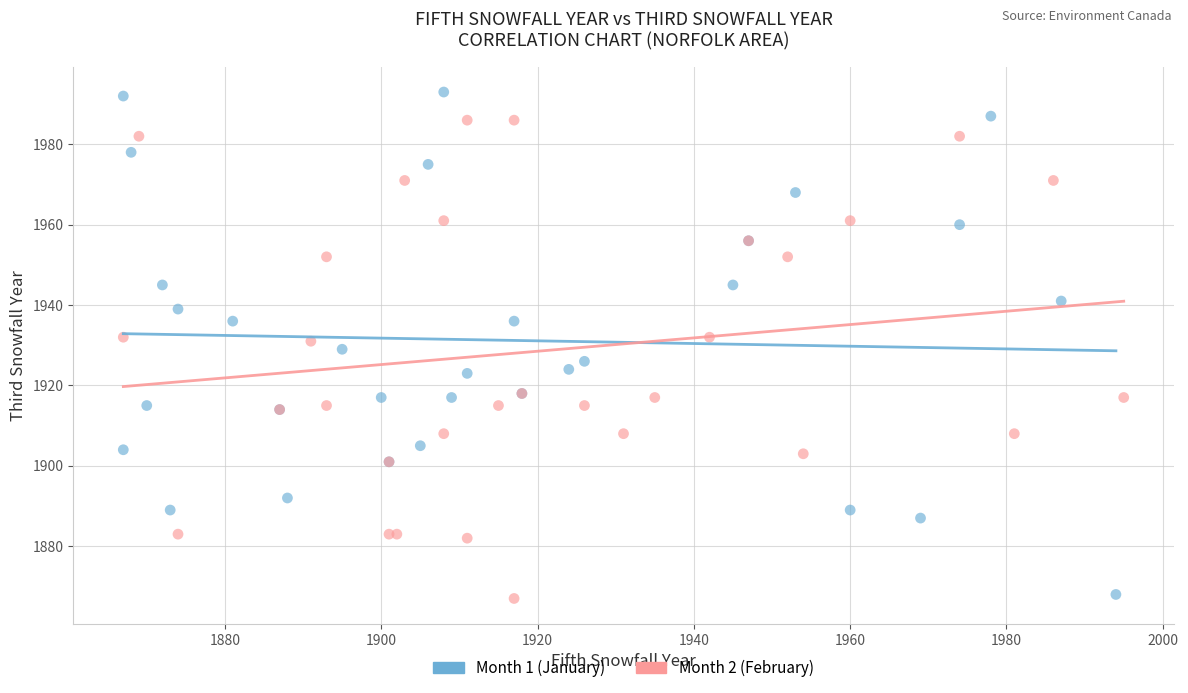

Which series reaches the maximum Y coordinate?

Month 1 (January)